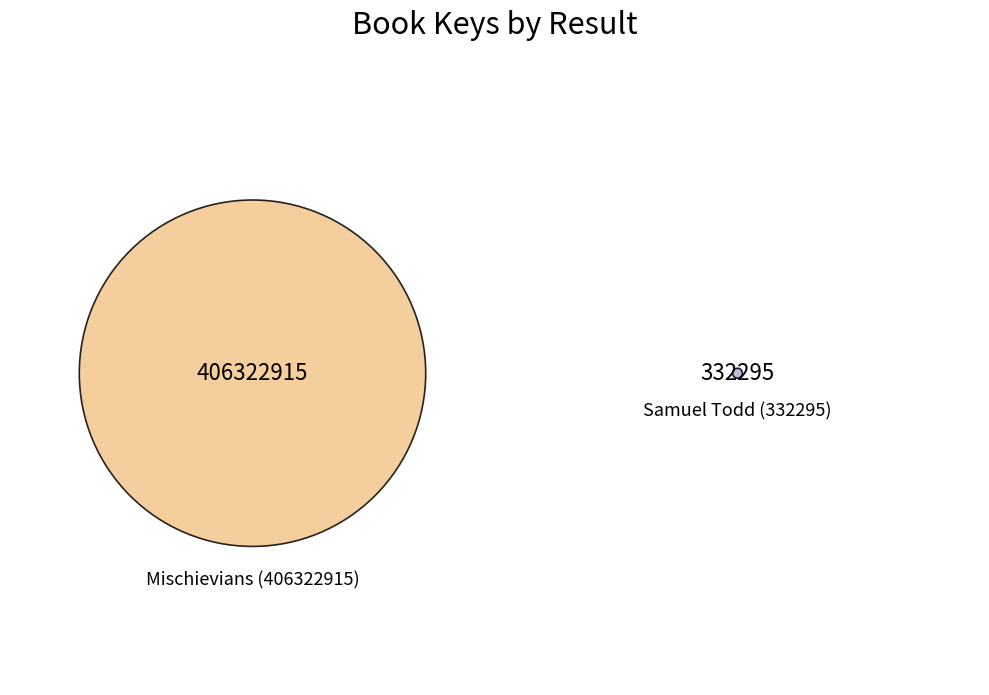

To the nearest percent, what is the difference between the Mischievians (406322915) and Samuel Todd (332295) slice percentages?

100%